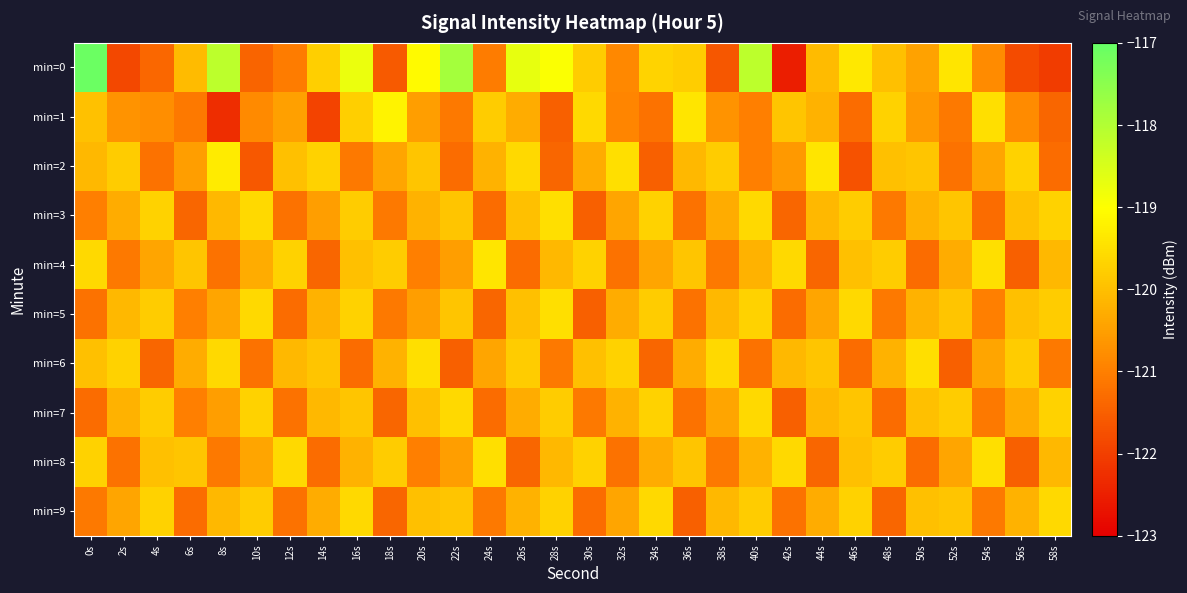

Reading right to left, list all the values displayed in this chart.

min=0: 58s=-122.0	56s=-121.8	54s=-120.8	52s=-119.4	50s=-120.5	48s=-120.0	46s=-119.4	44s=-120.1	42s=-122.5	40s=-118.1	38s=-121.6	36s=-119.8	34s=-119.7	32s=-120.9	30s=-119.8	28s=-119.0	26s=-118.7	24s=-121.0	22s=-117.8	20s=-119.1	18s=-121.6	16s=-118.7	14s=-119.7	12s=-121.0	10s=-121.4	8s=-118.1	6s=-120.1	4s=-121.4	2s=-121.9	0s=-117.1
min=1: 58s=-121.4	56s=-120.8	54s=-119.5	52s=-121.1	50s=-120.6	48s=-119.7	46s=-121.3	44s=-120.2	42s=-119.9	40s=-121.0	38s=-120.7	36s=-119.4	34s=-121.2	32s=-120.9	30s=-119.6	28s=-121.5	26s=-120.3	24s=-119.8	22s=-121.1	20s=-120.5	18s=-119.2	16s=-119.8	14s=-121.9	12s=-120.5	10s=-120.8	8s=-122.3	6s=-121.1	4s=-120.8	2s=-120.7	0s=-120.0
min=2: 58s=-121.3	56s=-119.7	54s=-120.4	52s=-121.2	50s=-119.9	48s=-120.0	46s=-121.7	44s=-119.4	42s=-120.6	40s=-121.0	38s=-119.8	36s=-120.1	34s=-121.5	32s=-119.5	30s=-120.3	28s=-121.4	26s=-119.6	24s=-120.2	22s=-121.3	20s=-119.9	18s=-120.4	16s=-121.1	14s=-119.7	12s=-120.0	10s=-121.6	8s=-119.3	6s=-120.5	4s=-121.2	2s=-119.8	0s=-120.1
min=3: 58s=-119.7	56s=-120.0	54s=-121.3	52s=-119.9	50s=-120.2	48s=-121.1	46s=-119.8	44s=-120.1	42s=-121.4	40s=-119.6	38s=-120.3	36s=-121.2	34s=-119.7	32s=-120.4	30s=-121.5	28s=-119.5	26s=-120.0	24s=-121.3	22s=-119.9	20s=-120.2	18s=-121.1	16s=-119.8	14s=-120.5	12s=-121.2	10s=-119.6	8s=-120.1	6s=-121.4	4s=-119.7	2s=-120.3	0s=-121.0
min=4: 58s=-120.1	56s=-121.5	54s=-119.5	52s=-120.3	50s=-121.3	48s=-119.8	46s=-120.0	44s=-121.4	42s=-119.6	40s=-120.2	38s=-121.1	36s=-119.9	34s=-120.4	32s=-121.2	30s=-119.7	28s=-120.1	26s=-121.3	24s=-119.4	22s=-120.5	20s=-121.0	18s=-119.8	16s=-120.0	14s=-121.4	12s=-119.7	10s=-120.3	8s=-121.2	6s=-119.9	4s=-120.4	2s=-121.1	0s=-119.6
min=5: 58s=-119.8	56s=-120.0	54s=-121.0	52s=-119.9	50s=-120.2	48s=-121.1	46s=-119.6	44s=-120.4	42s=-121.3	40s=-119.7	38s=-120.1	36s=-121.2	34s=-119.8	32s=-120.3	30s=-121.5	28s=-119.5	26s=-120.0	24s=-121.4	22s=-119.9	20s=-120.5	18s=-121.1	16s=-119.7	14s=-120.2	12s=-121.3	10s=-119.6	8s=-120.4	6s=-121.0	4s=-119.8	2s=-120.1	0s=-121.2
min=6: 58s=-121.1	56s=-119.8	54s=-120.4	52s=-121.5	50s=-119.5	48s=-120.2	46s=-121.3	44s=-119.9	42s=-120.1	40s=-121.2	38s=-119.6	36s=-120.3	34s=-121.4	32s=-119.7	30s=-120.0	28s=-121.1	26s=-119.8	24s=-120.4	22s=-121.5	20s=-119.5	18s=-120.2	16s=-121.3	14s=-119.9	12s=-120.1	10s=-121.2	8s=-119.6	6s=-120.3	4s=-121.4	2s=-119.7	0s=-120.0
min=7: 58s=-119.7	56s=-120.3	54s=-121.1	52s=-119.8	50s=-120.0	48s=-121.3	46s=-119.9	44s=-120.1	42s=-121.5	40s=-119.6	38s=-120.4	36s=-121.2	34s=-119.7	32s=-120.2	30s=-121.1	28s=-119.8	26s=-120.3	24s=-121.3	22s=-119.6	20s=-120.0	18s=-121.4	16s=-119.9	14s=-120.1	12s=-121.2	10s=-119.7	8s=-120.5	6s=-121.0	4s=-119.8	2s=-120.2	0s=-121.3
min=8: 58s=-120.1	56s=-121.5	54s=-119.5	52s=-120.4	50s=-121.3	48s=-119.8	46s=-120.0	44s=-121.4	42s=-119.6	40s=-120.2	38s=-121.1	36s=-119.9	34s=-120.3	32s=-121.2	30s=-119.7	28s=-120.1	26s=-121.4	24s=-119.5	22s=-120.5	20s=-121.0	18s=-119.8	16s=-120.2	14s=-121.3	12s=-119.6	10s=-120.4	8s=-121.1	6s=-119.9	4s=-120.0	2s=-121.2	0s=-119.7
min=9: 58s=-119.6	56s=-120.2	54s=-121.1	52s=-119.9	50s=-120.0	48s=-121.4	46s=-119.7	44s=-120.3	42s=-121.2	40s=-119.8	38s=-120.1	36s=-121.5	34s=-119.6	32s=-120.4	30s=-121.3	28s=-119.7	26s=-120.2	24s=-121.1	22s=-119.9	20s=-120.0	18s=-121.4	16s=-119.6	14s=-120.3	12s=-121.2	10s=-119.8	8s=-120.1	6s=-121.3	4s=-119.7	2s=-120.4	0s=-121.1